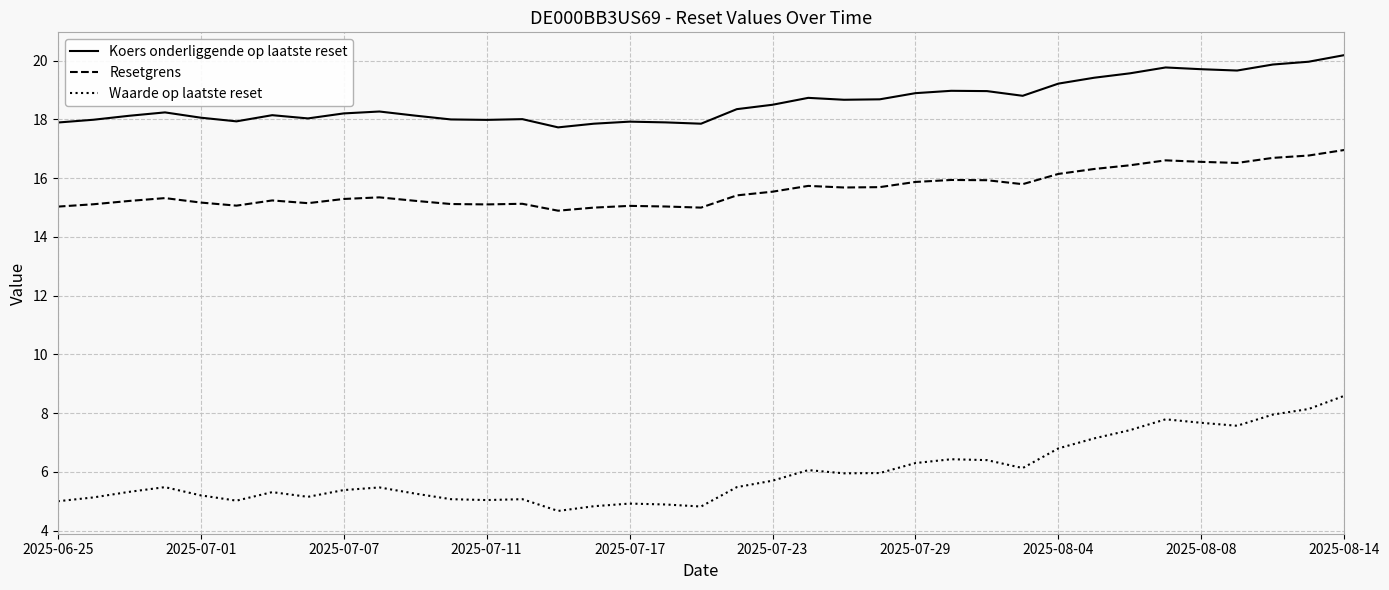

Which series has the largest total across all categories?

Koers onderliggende op laatste reset